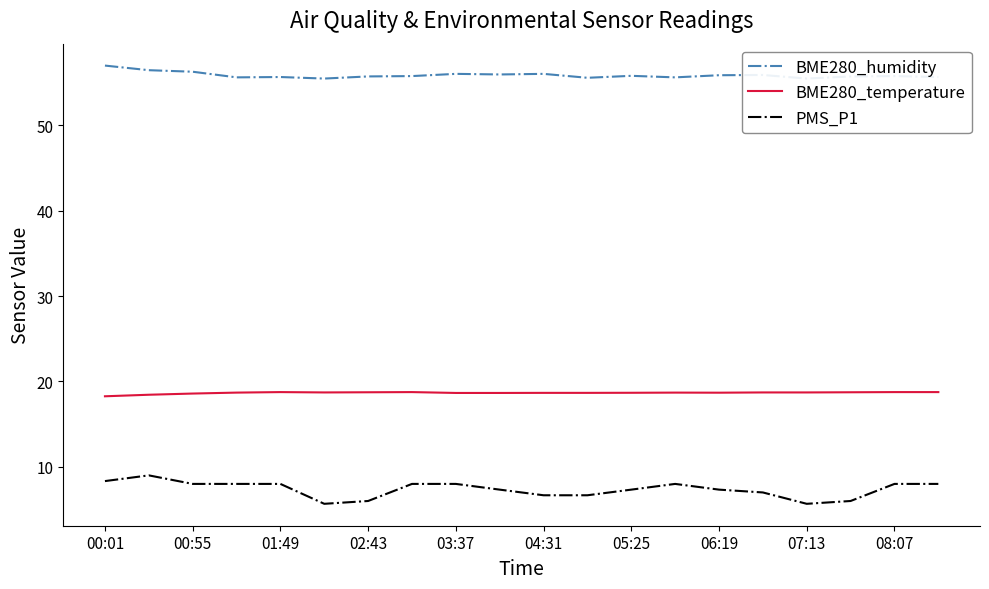

Is it true that PMS_P1 equals 10.9 at 00:55?

False